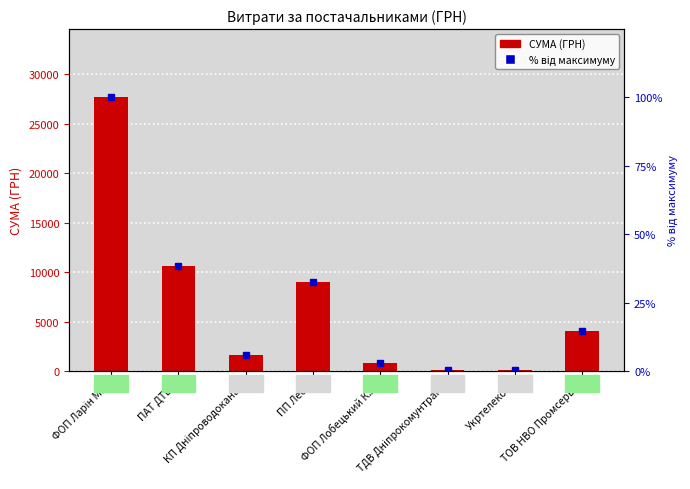

Reading left to right, list all the values displayed in this chart.

СУМА (ГРН): 27652.3	10614.0	1645.1	8984.0	799.3	135.7	102.0	4077.0
% від максимуму: 100.0	38.4	5.9	32.5	2.9	0.5	0.4	14.7